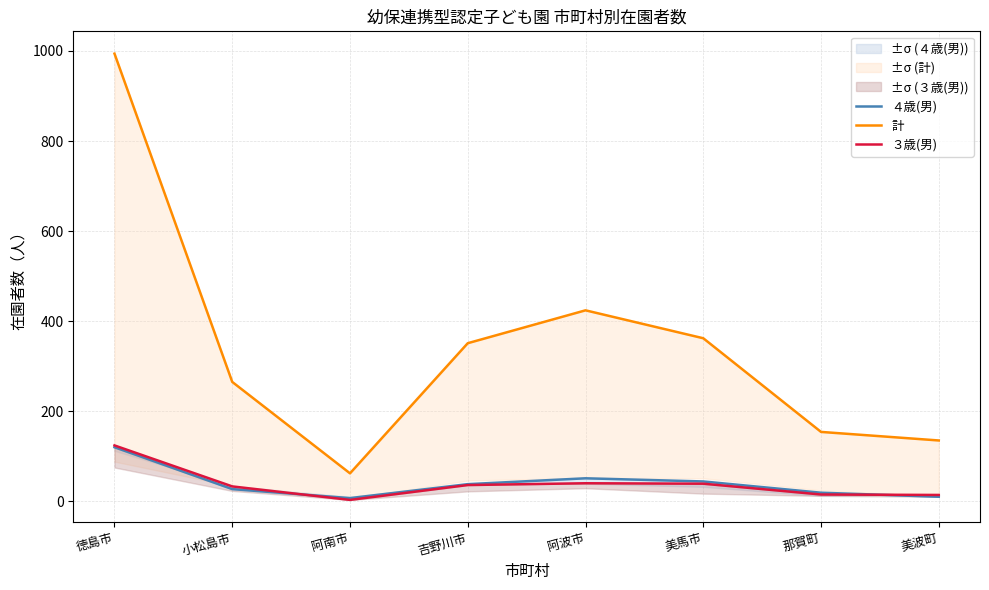

At which category does 計 reach its first local valley?

阿南市